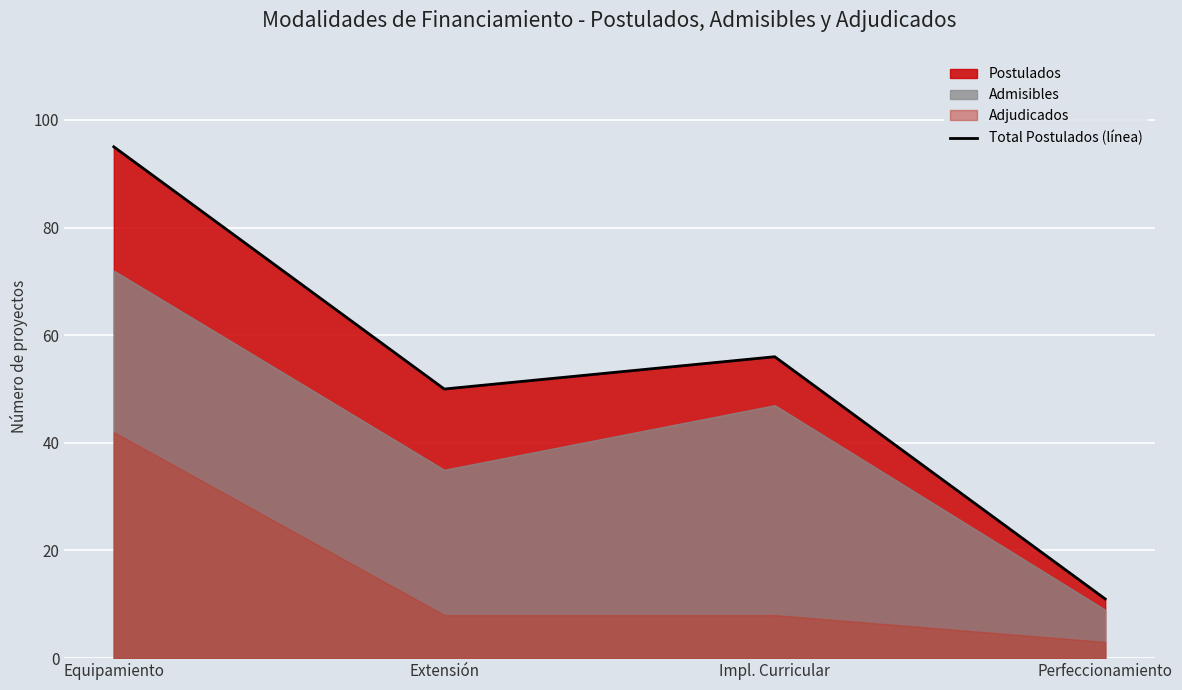

What is the difference between the second highest and minimum values?

45